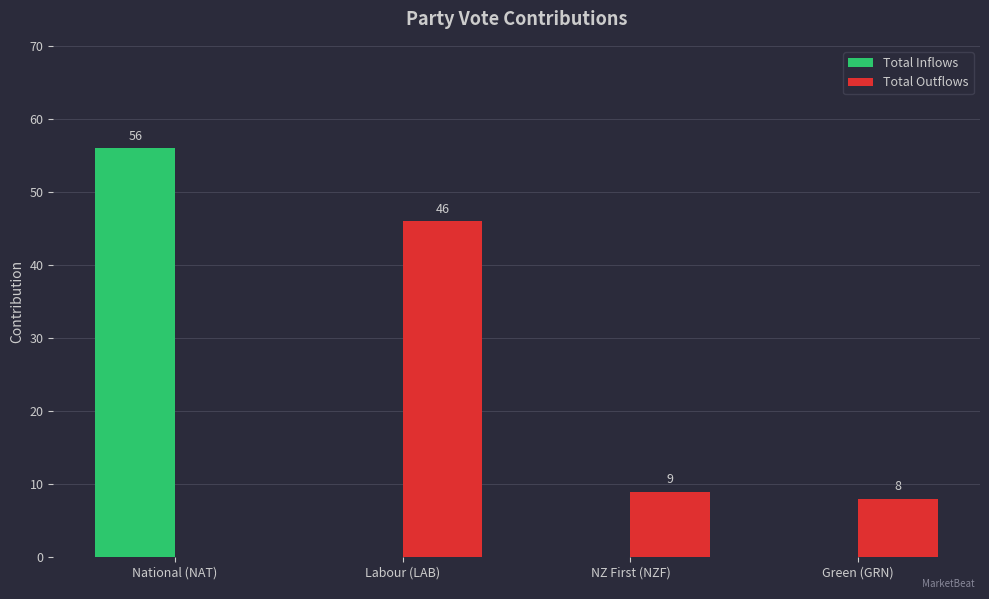

The value of Total Outflows at NZ First (NZF) is 12. True or false?

False